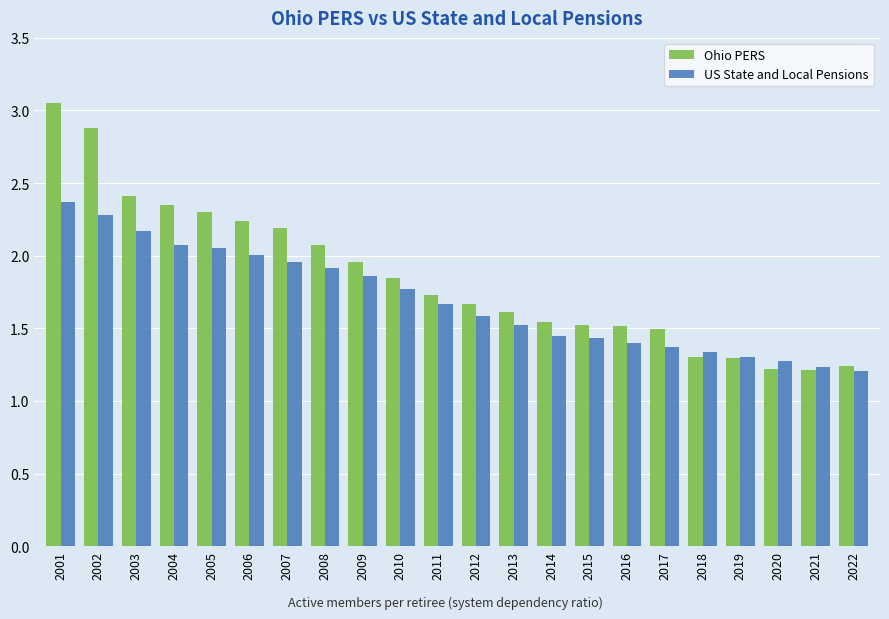

How many series are shown in this chart?

2